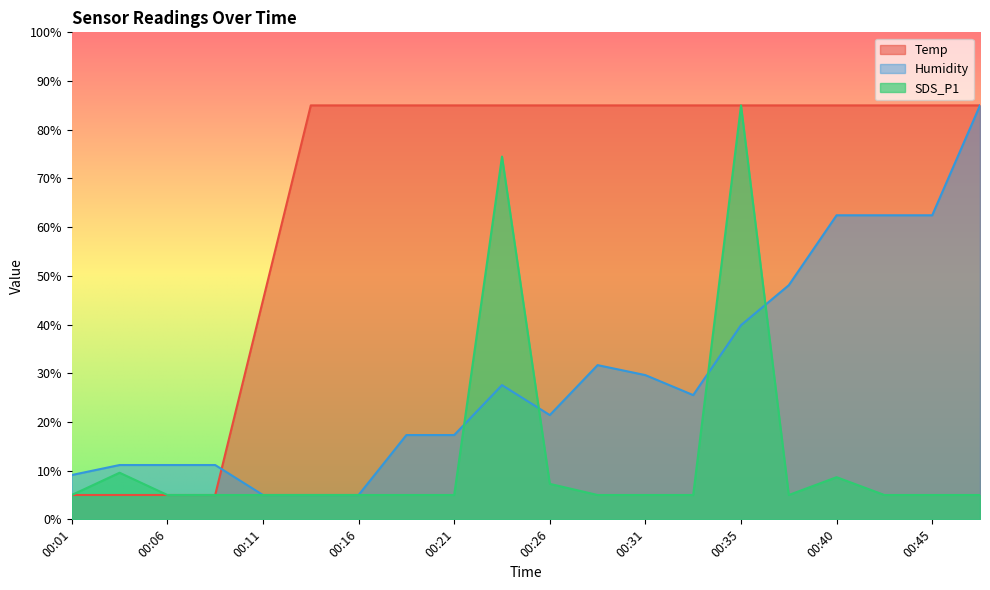

Which series has the largest range (max minus min)?

Temp